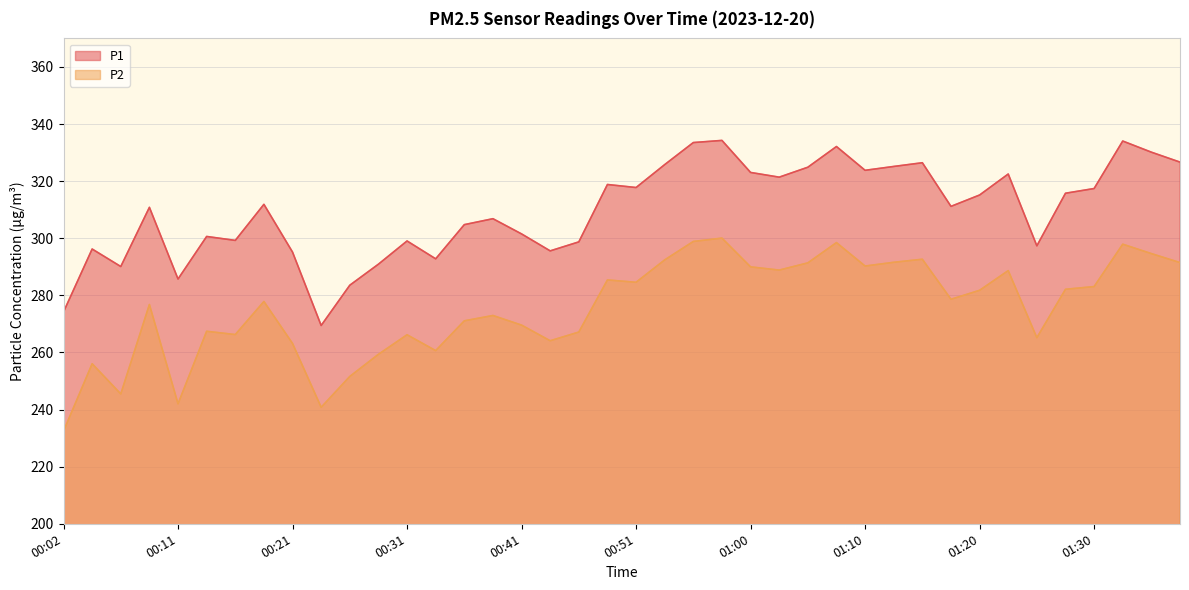

What is the average value of the P2 series?

275.5